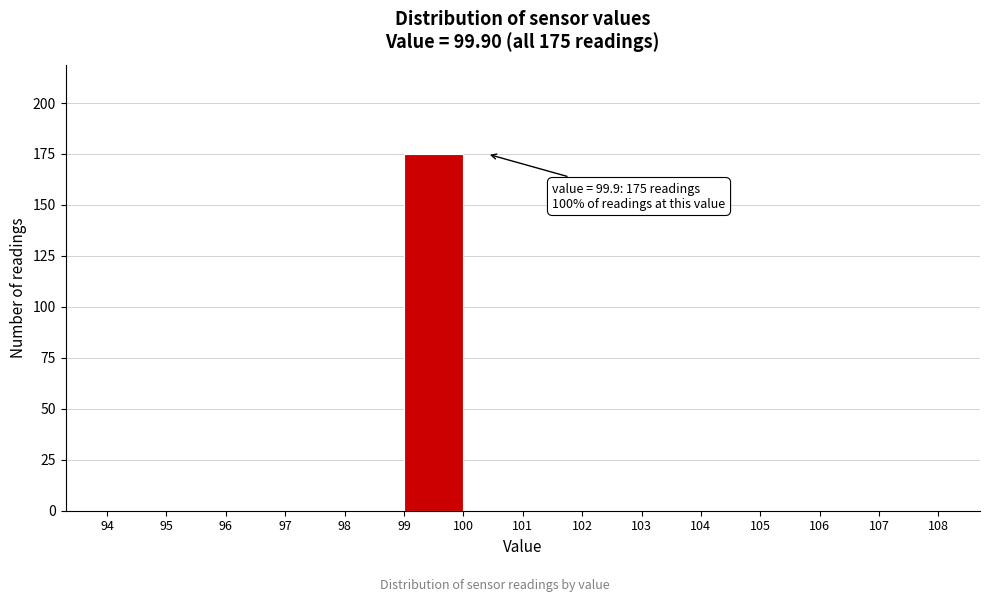

Over which range of the x-axis is the bar tallest?

99 to 100